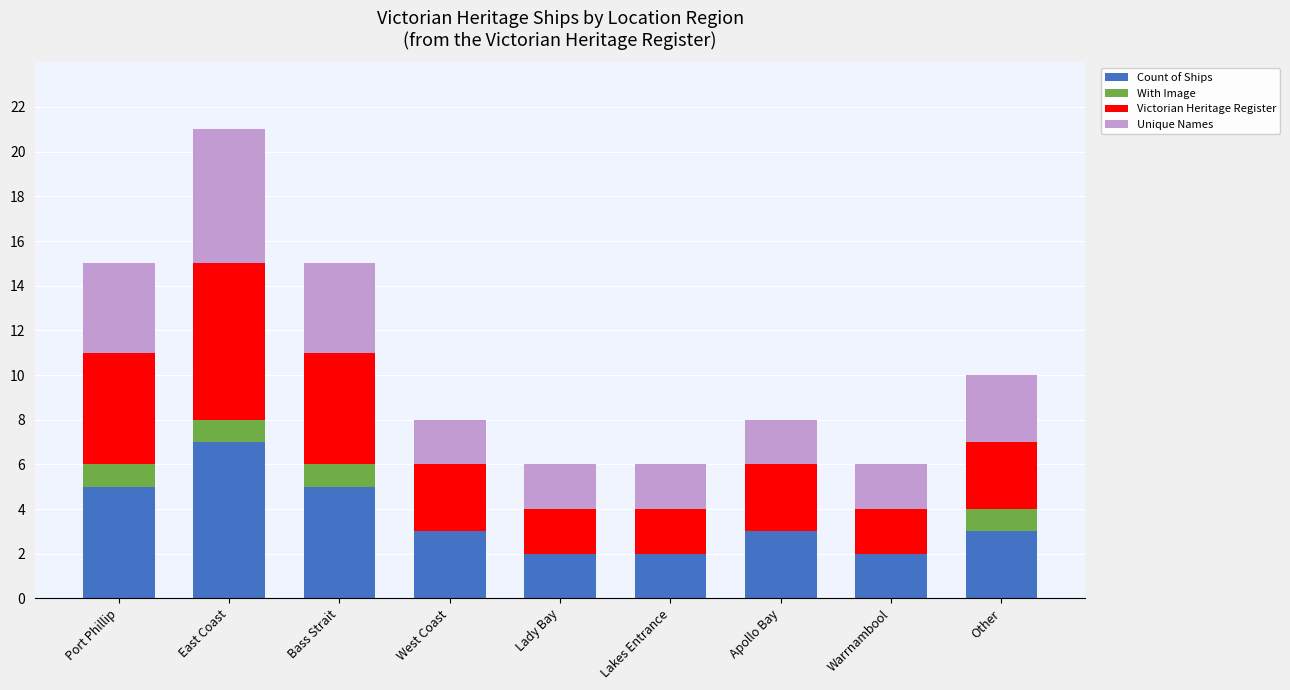

Does the chart contain stacked bars?

Yes